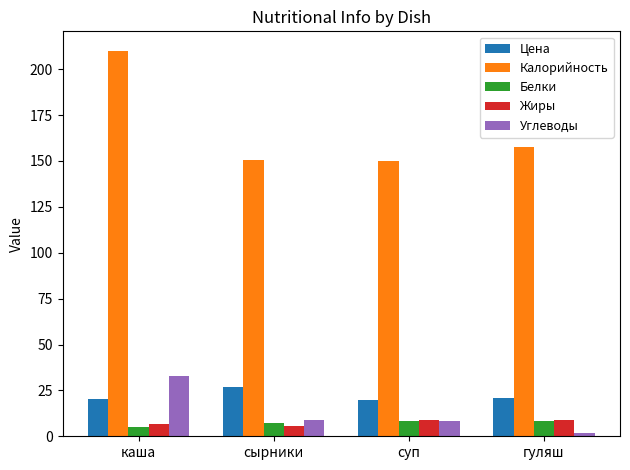

Which category has the highest value across all series?

каша